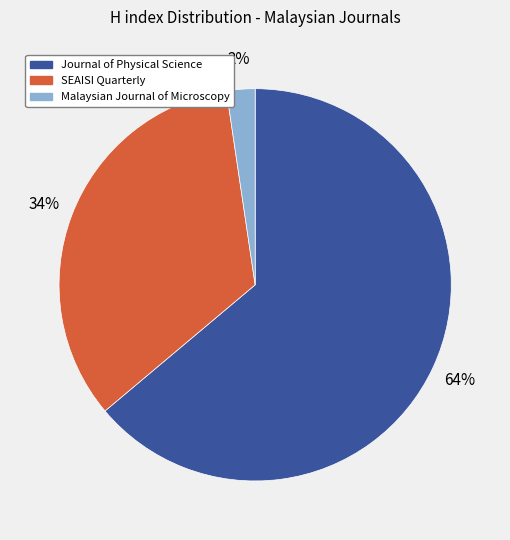

Between Malaysian Journal of Microscopy and Journal of Physical Science, which is larger?

Journal of Physical Science